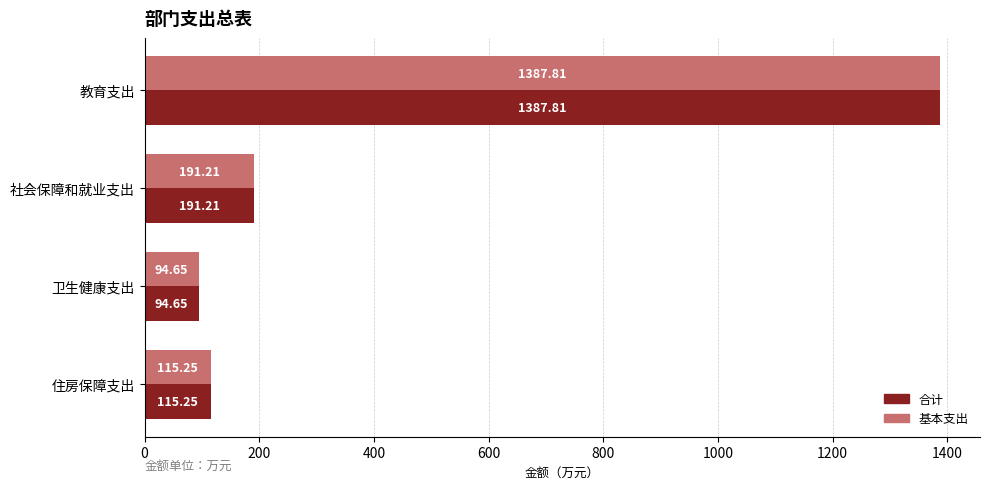

Which category has the highest value across all series?

教育支出